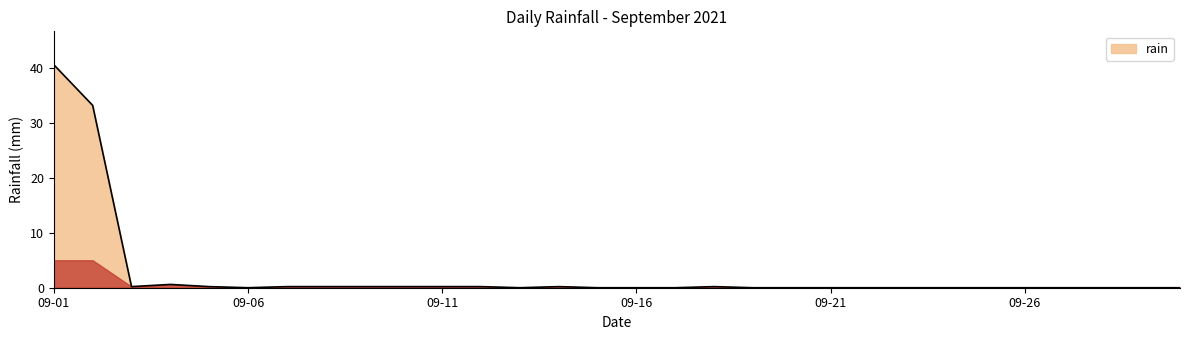

What is the greatest value displayed?

40.6